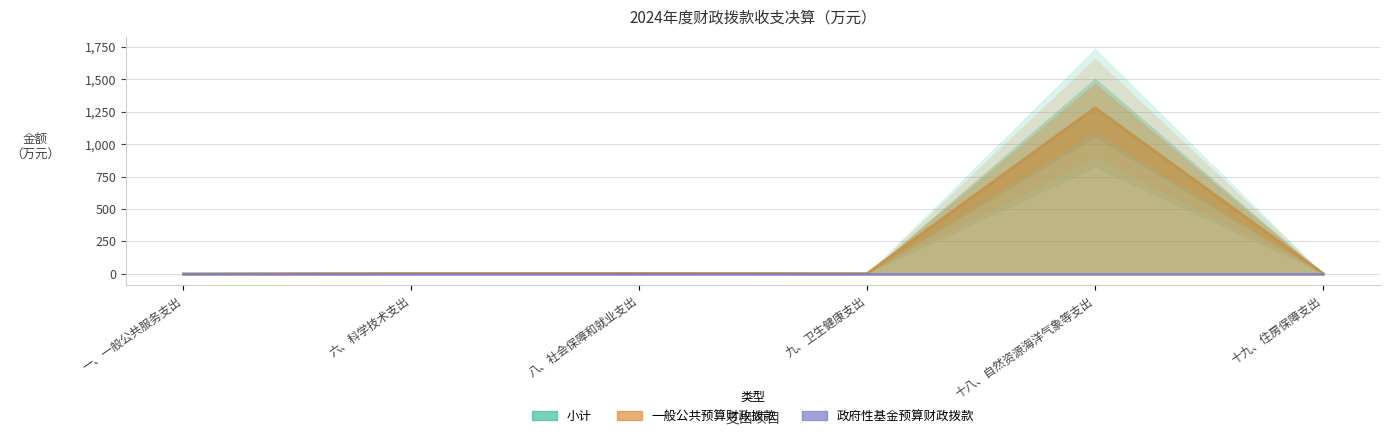

What position from the right is 十九、住房保障支出?

1